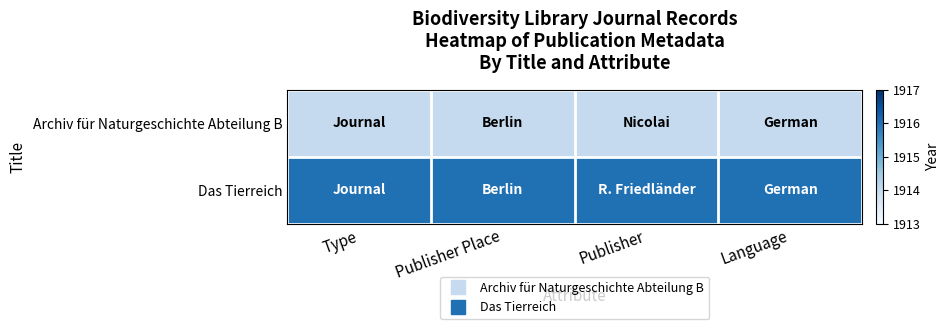

Which has a higher value, Type or Publisher?

Type